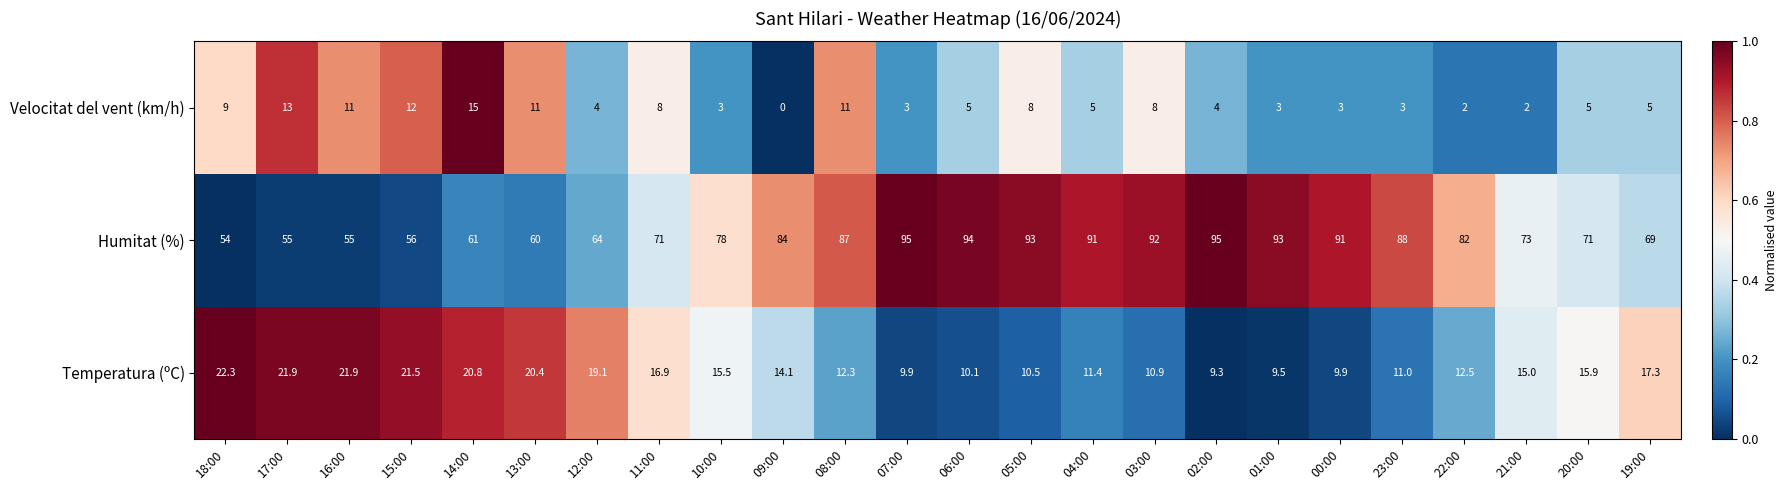

Between 12:00 and 09:00, which series saw the biggest shift?

Humitat (%)